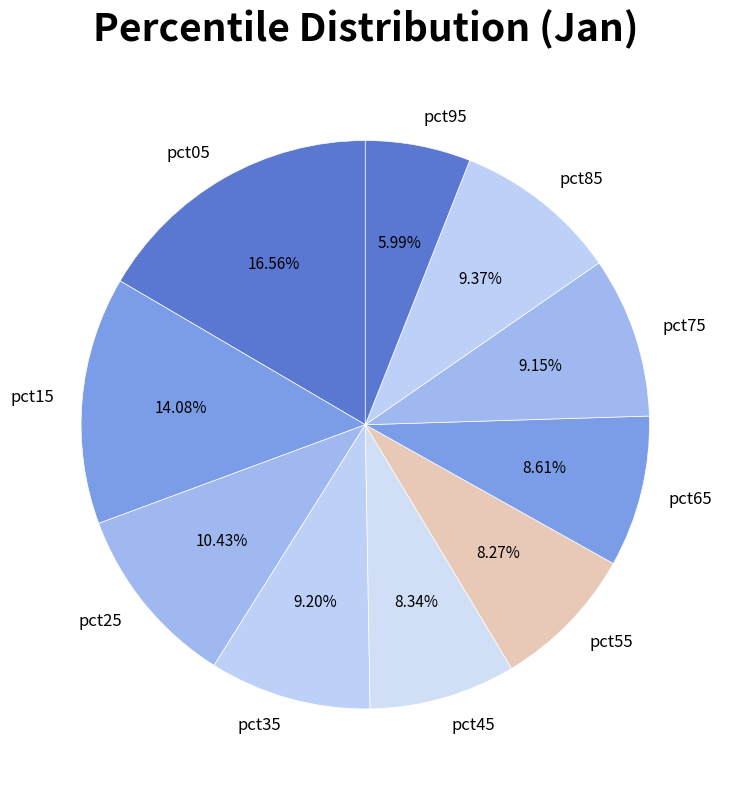

Which slice is the largest?

pct05